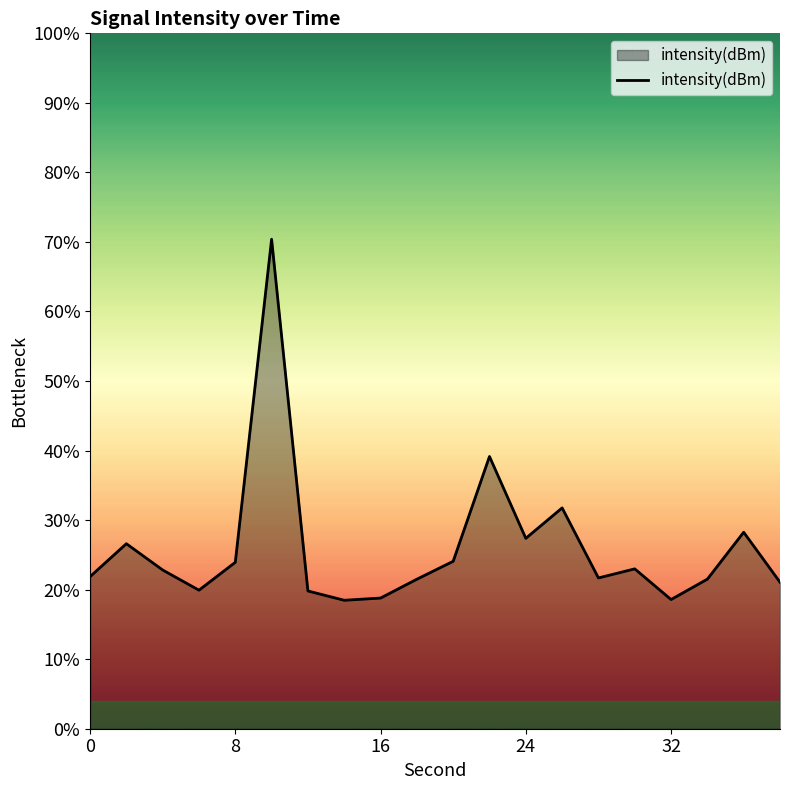

Does the chart display data point markers on the line(s)?

No